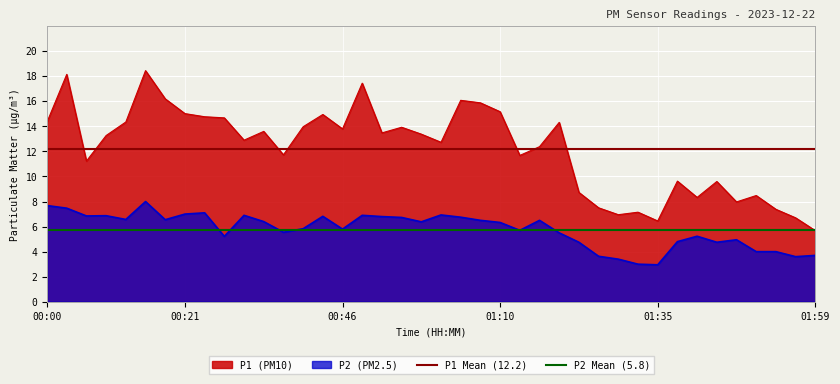

True or false: P1 (PM10) and P2 (PM2.5) cross at least once.

False